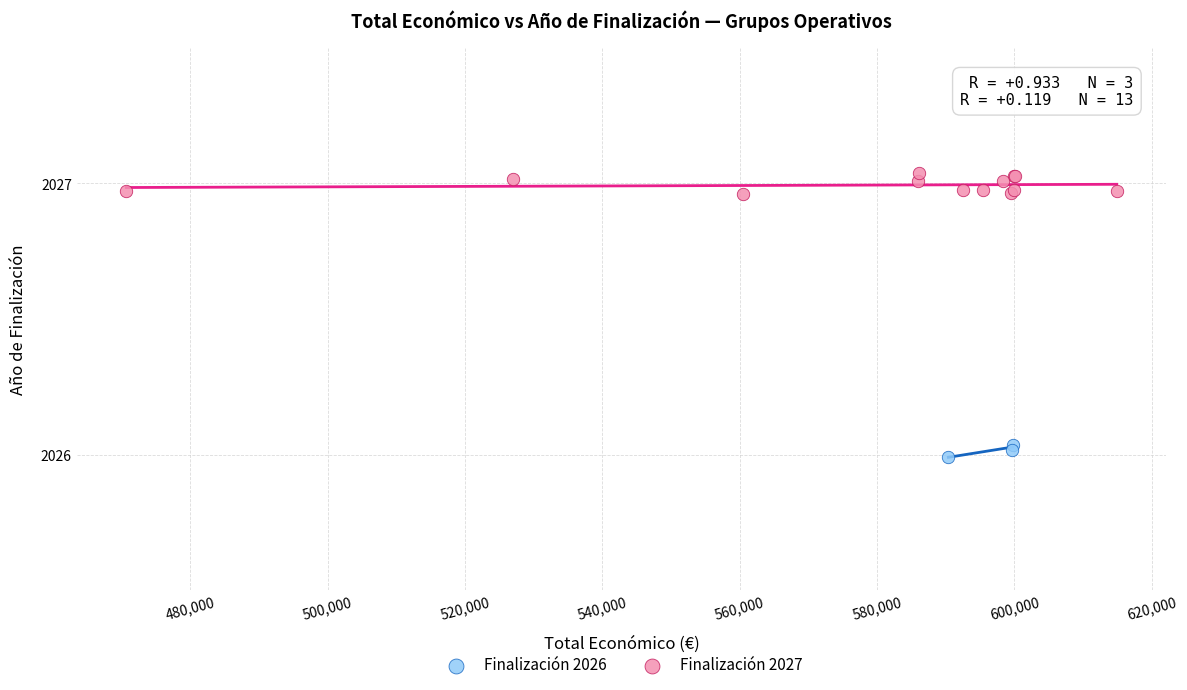

Which series contains the lowest Y value?

Finalización 2026